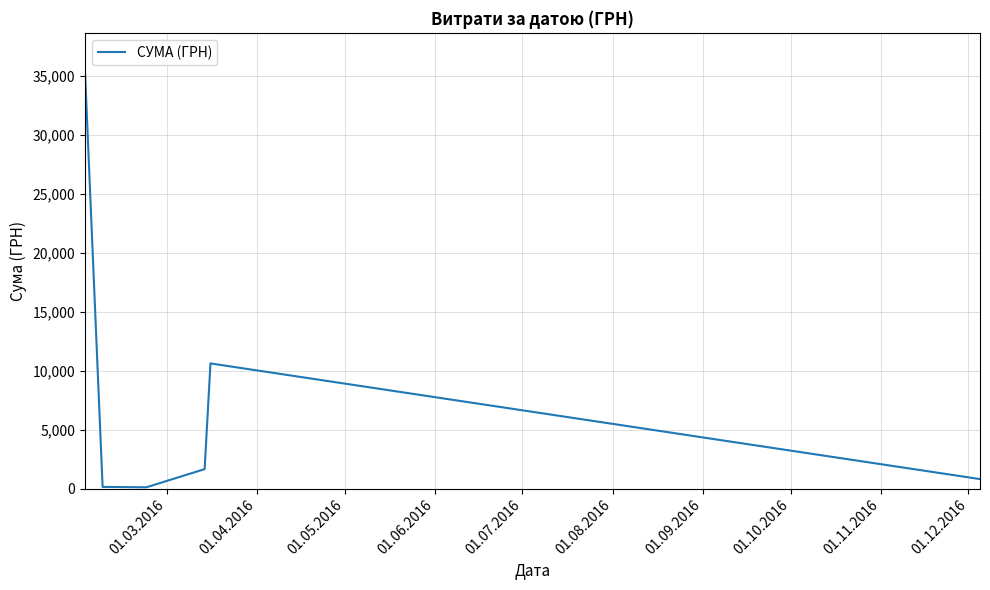

What is the sum of all values?

48446.2